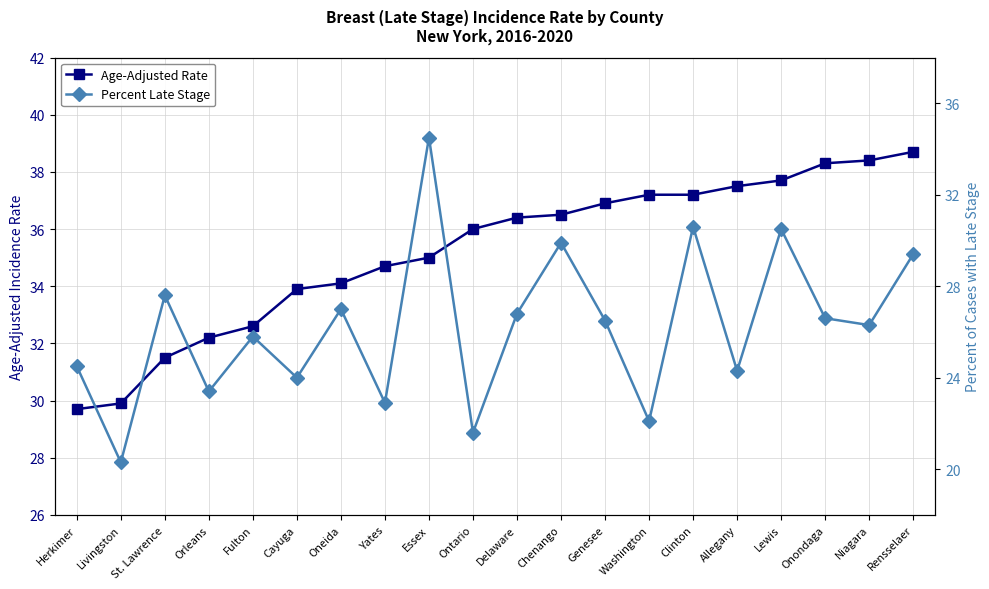

Is this an area chart (filled region under the line)?

No